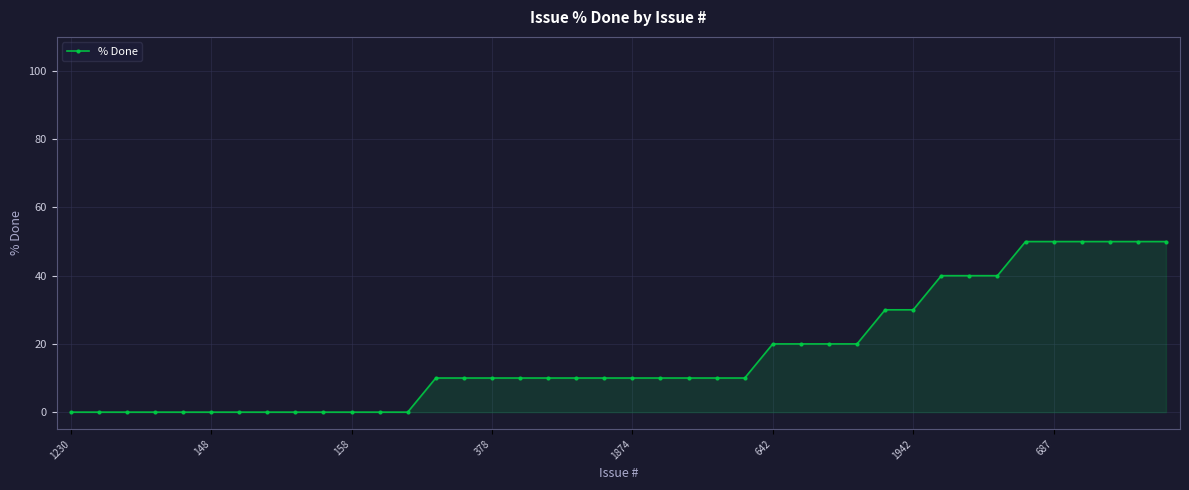

What is the average value?

17